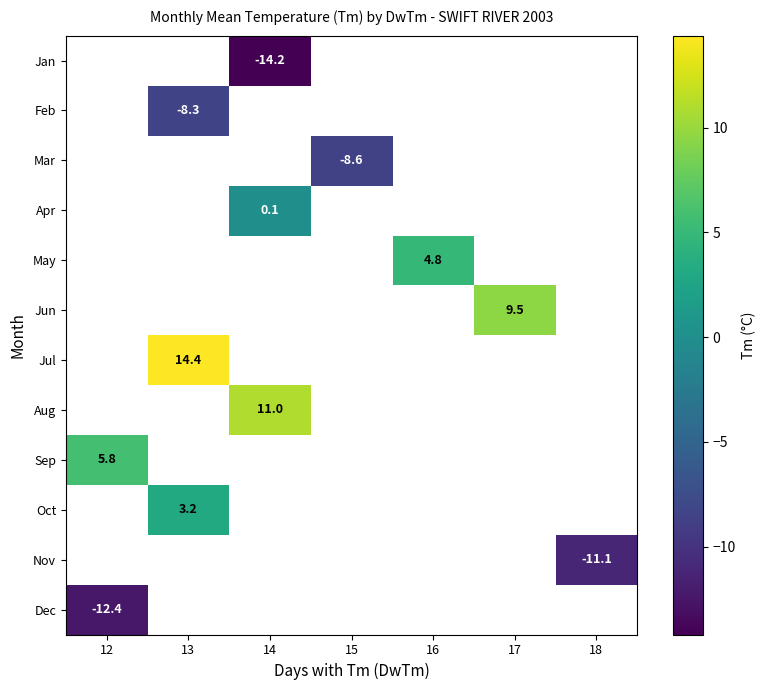

Which has a higher value, 12 or 13?

13